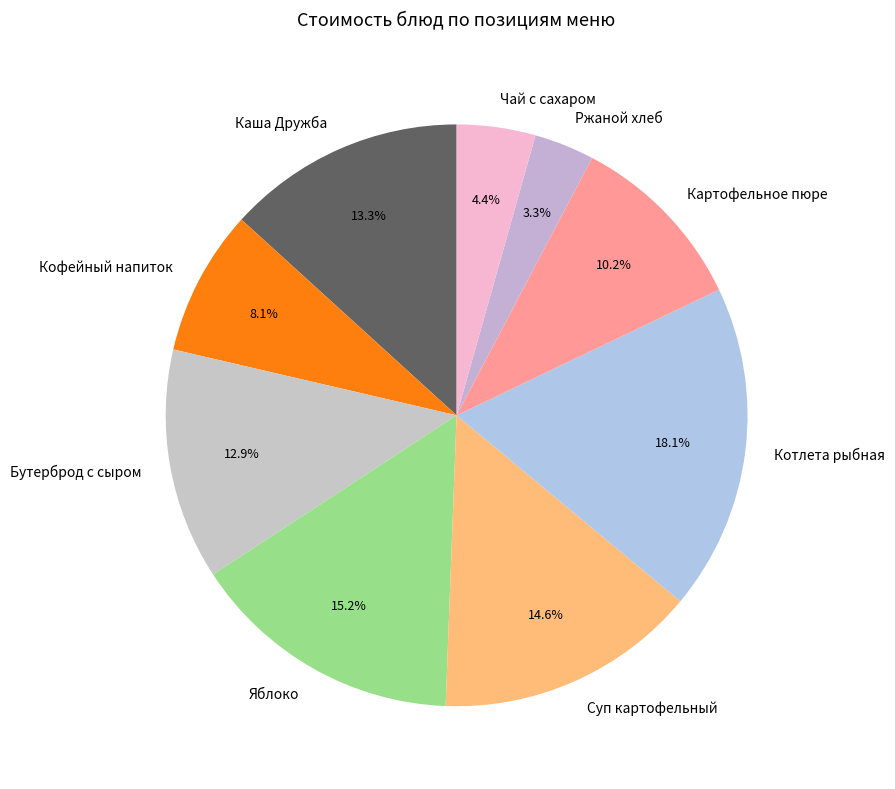

The Суп картофельный slice represents 20% of the pie. True or false?

False